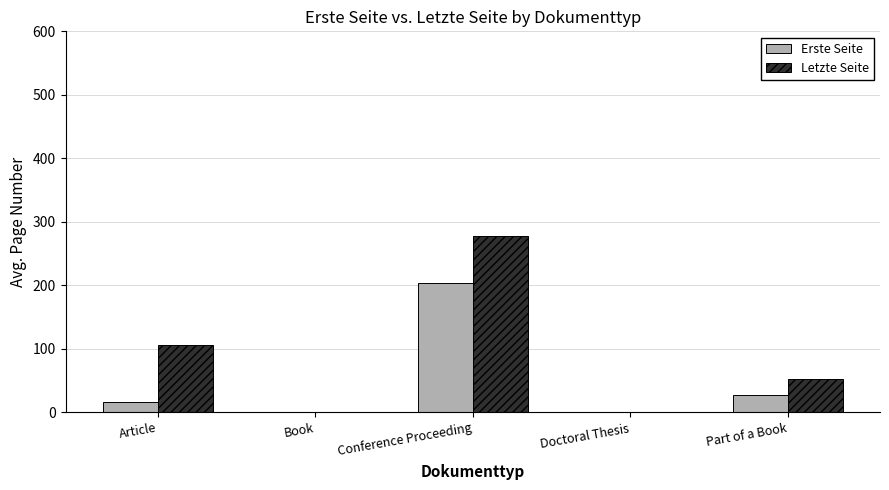

What is the total value across all series at Part of a Book?

79.7